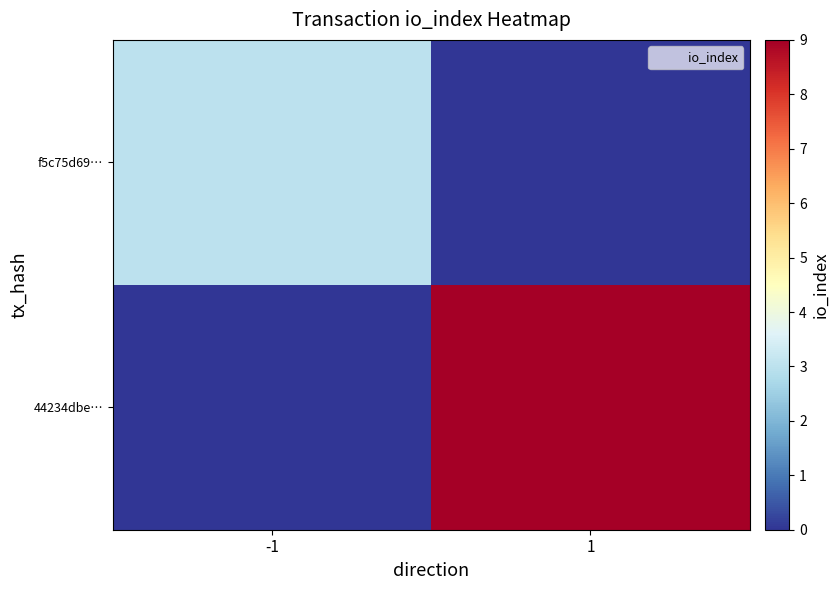

Between -1 and 1, which is larger?

-1